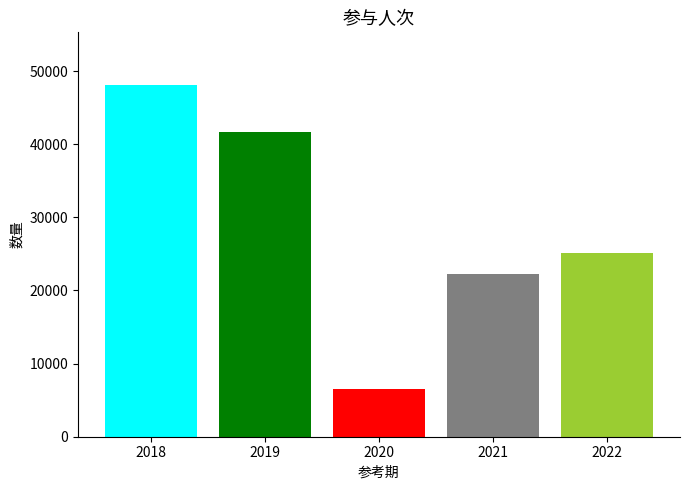

What is the difference between the highest and lowest values at 2020?

41504